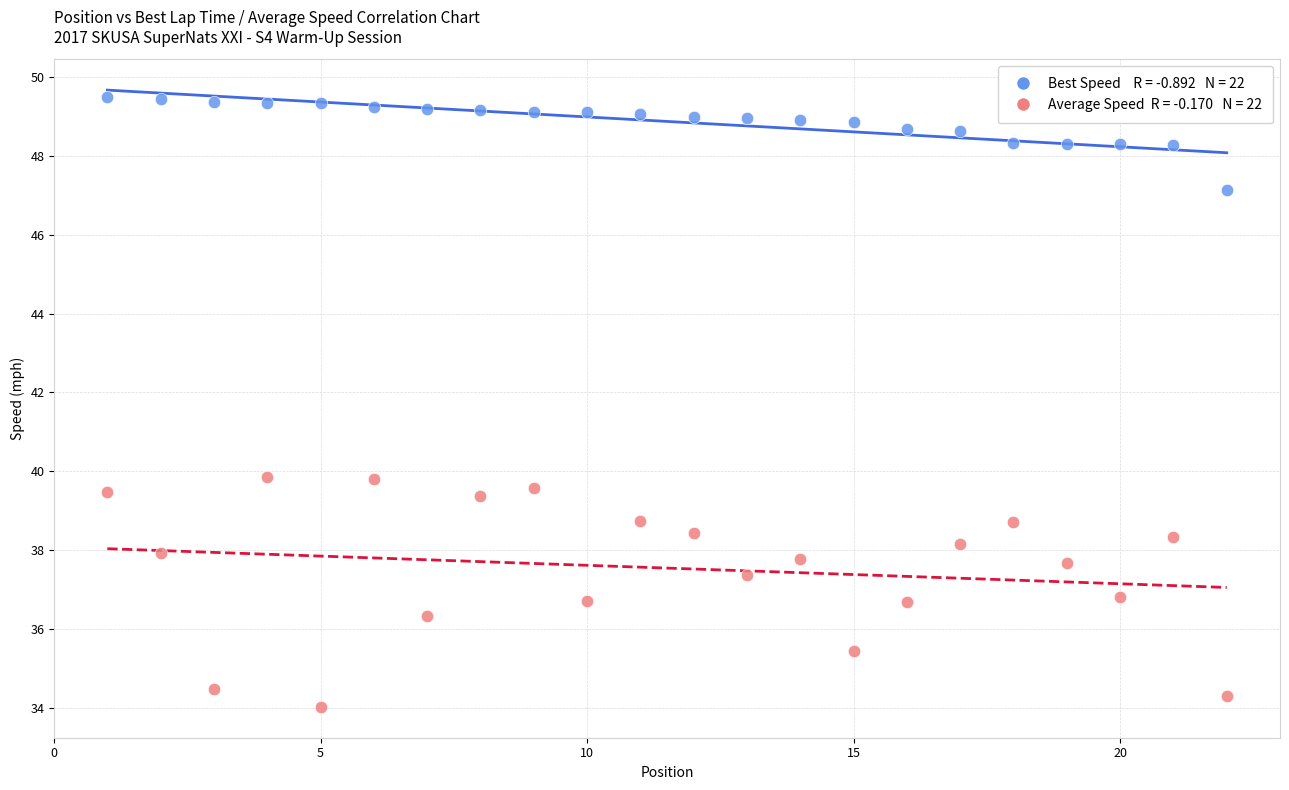

Across all data points, what is the range of Y values (max minus min)?

15.5